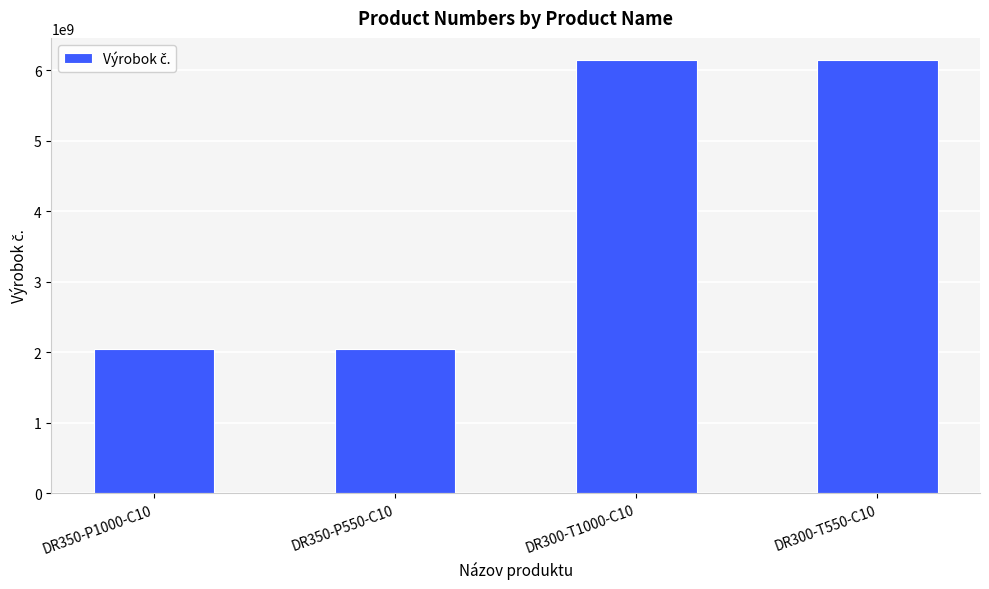

Is it true that the value at DR300-T1000-C10 is 6151760550?

True